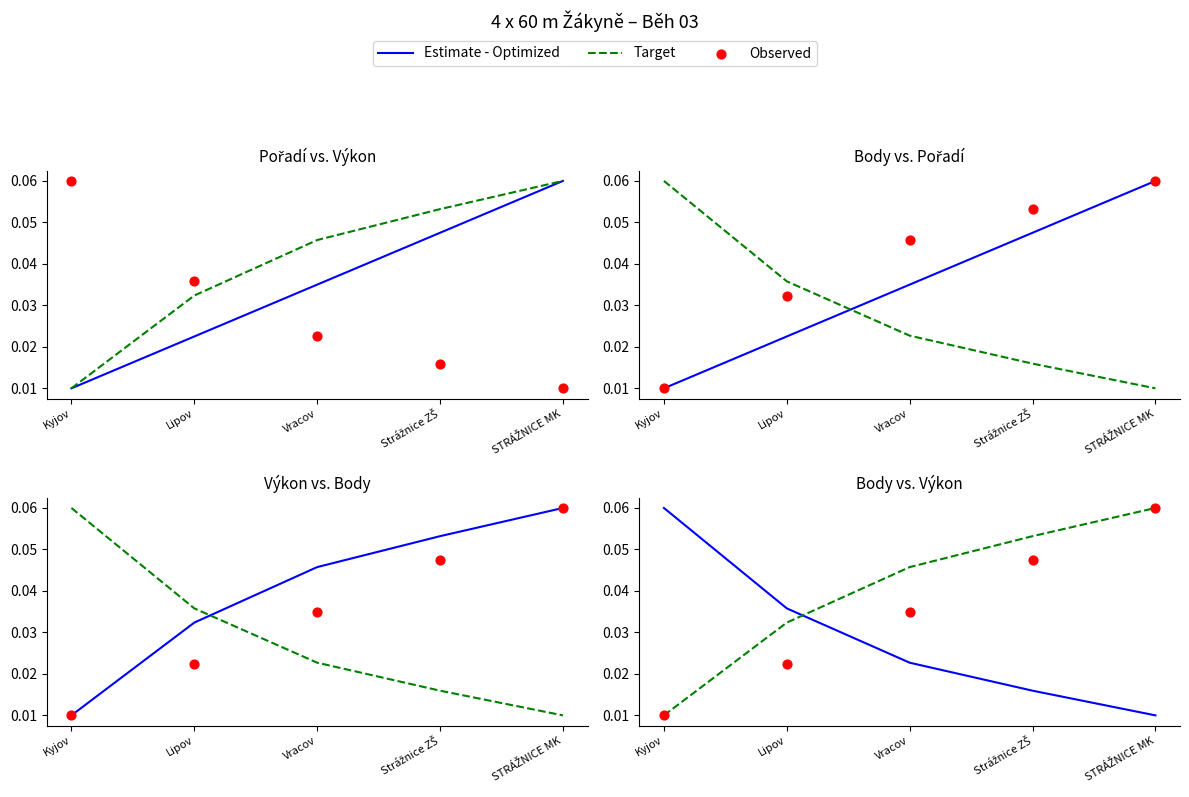

Which series has the largest total across all categories?

Target